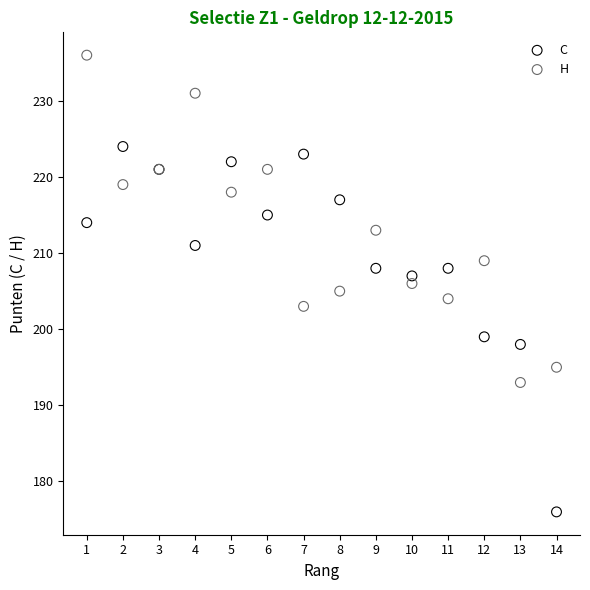

Which series contains the lowest Y value?

C